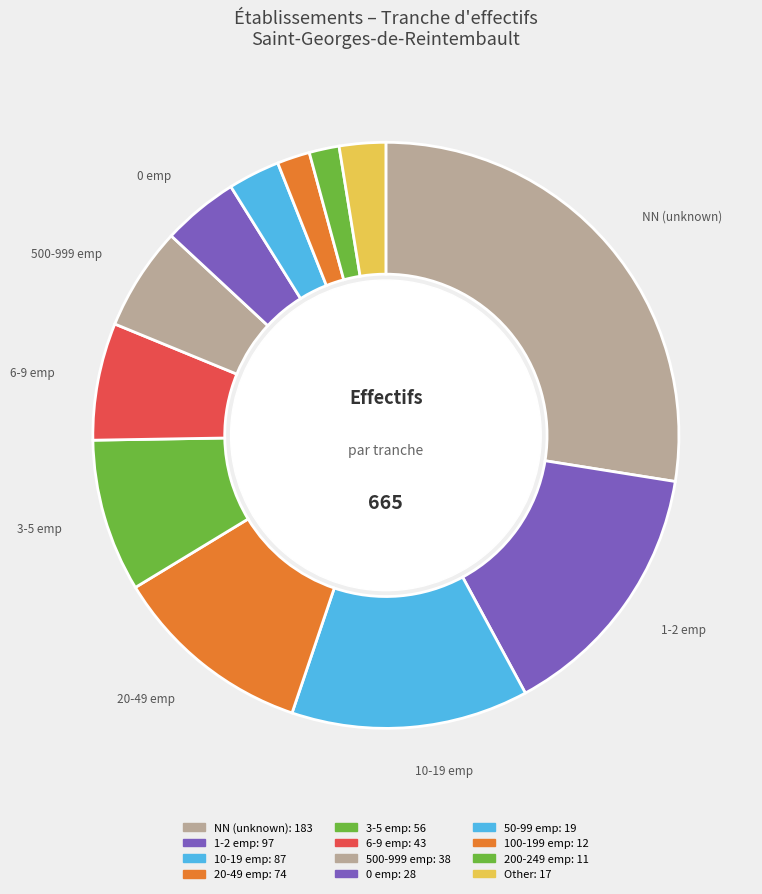

How many segments does this pie chart have?

12